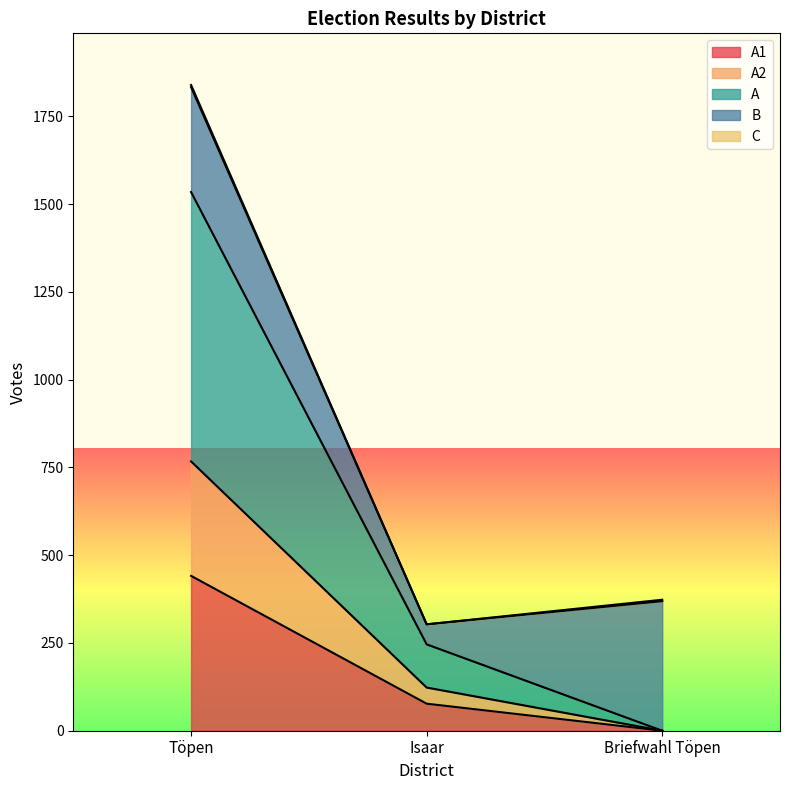

At which category is the sum across all series the highest?

Töpen